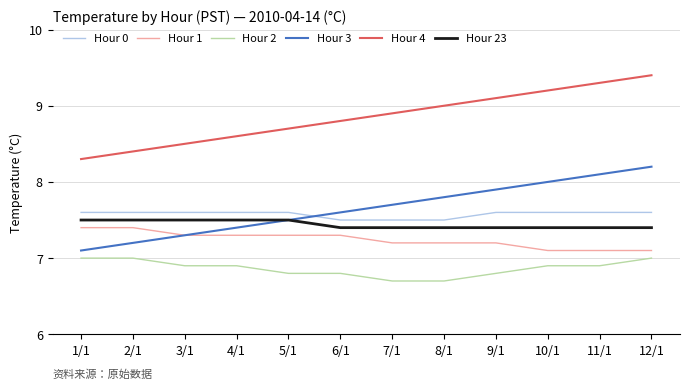

What is the difference between the second highest and minimum values in the Hour 2 series?

0.3